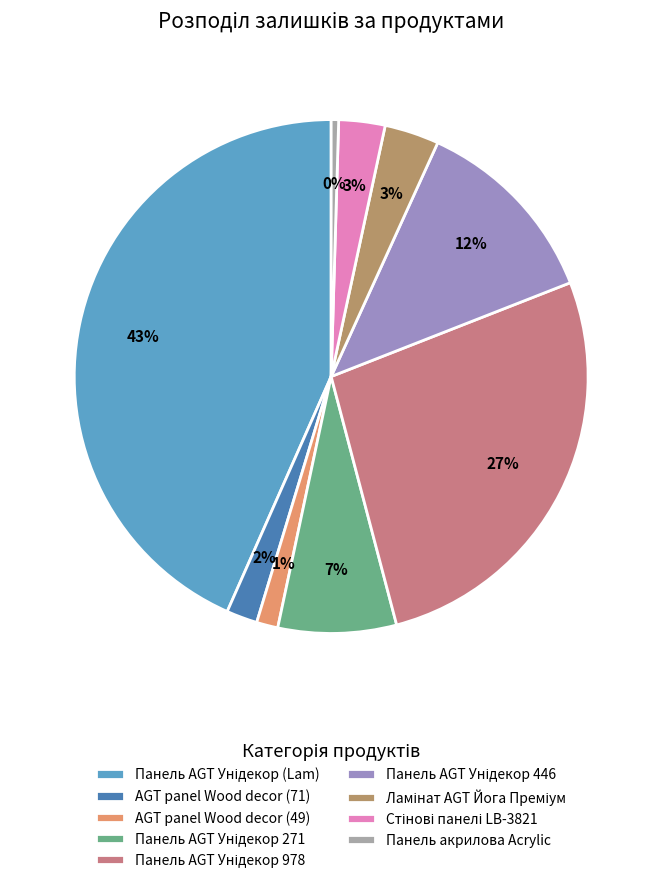

The AGT panel Wood decor (71) slice represents 11% of the pie. True or false?

False